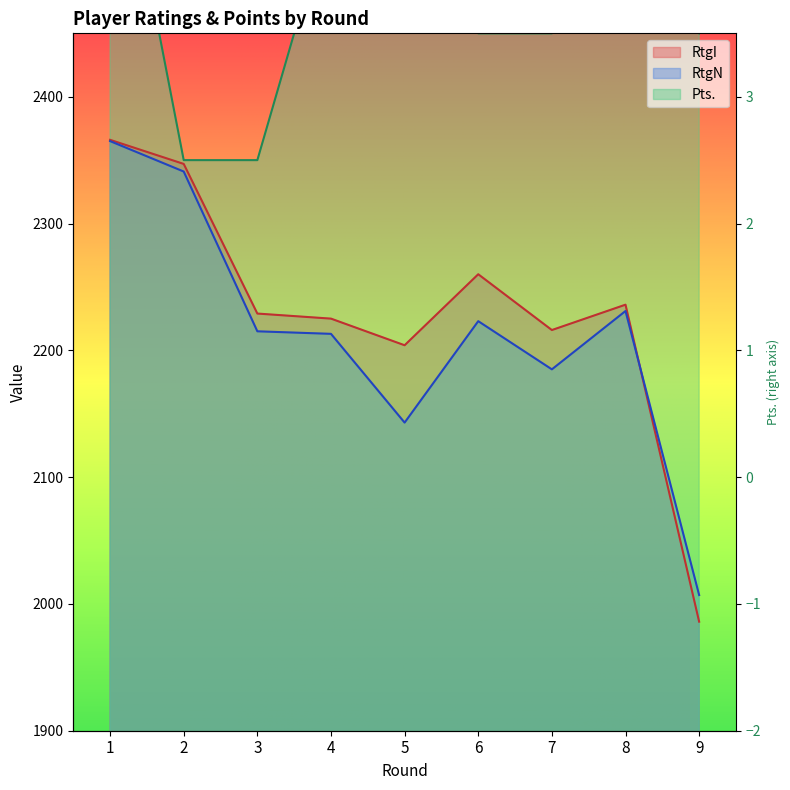

Between 2 and 9, which series saw the biggest shift?

RtgI